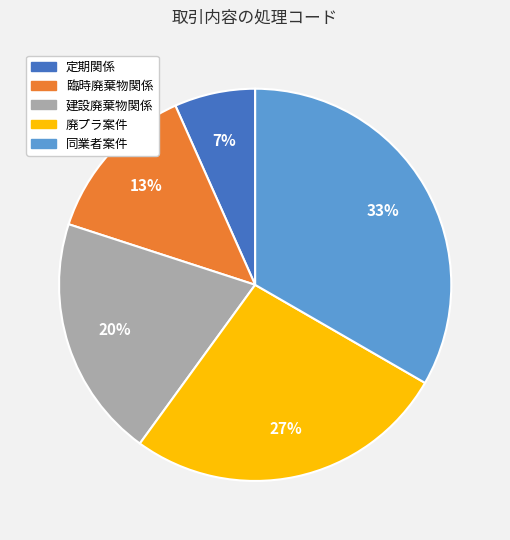

True or false: 建設廃棄物関係 accounts for 34% of the total.

False